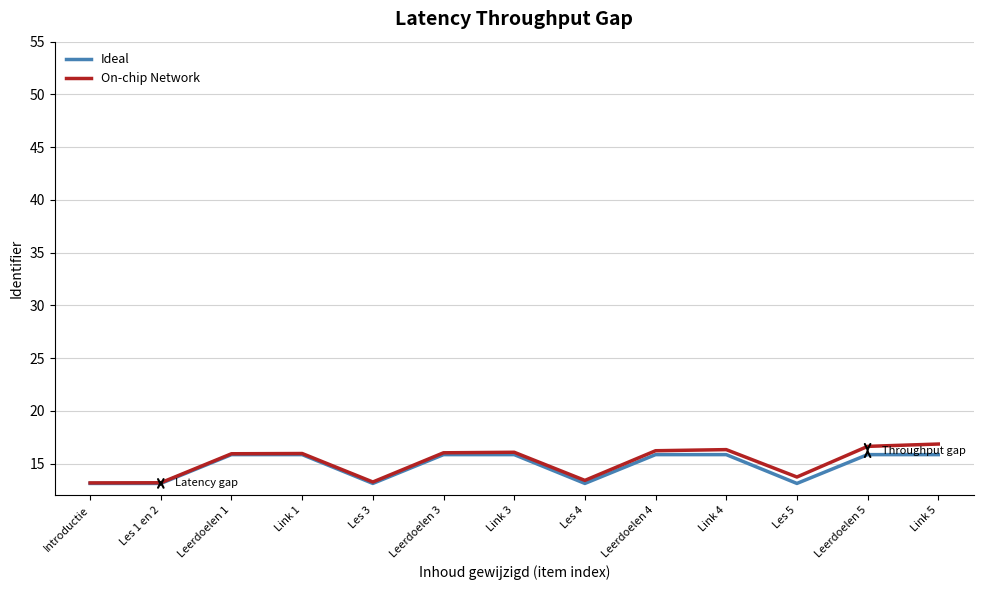

What position from the right is Link 1?

10